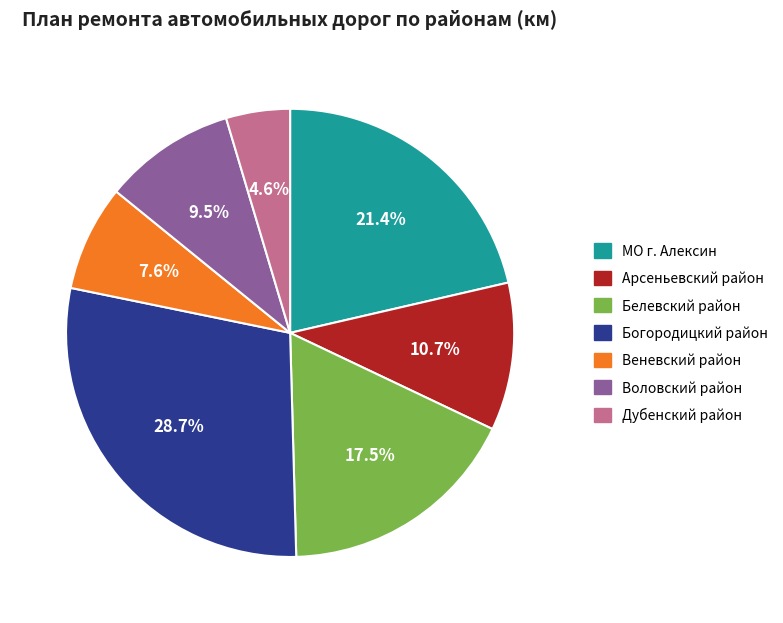

Does Веневский район represent more than half of the total?

No